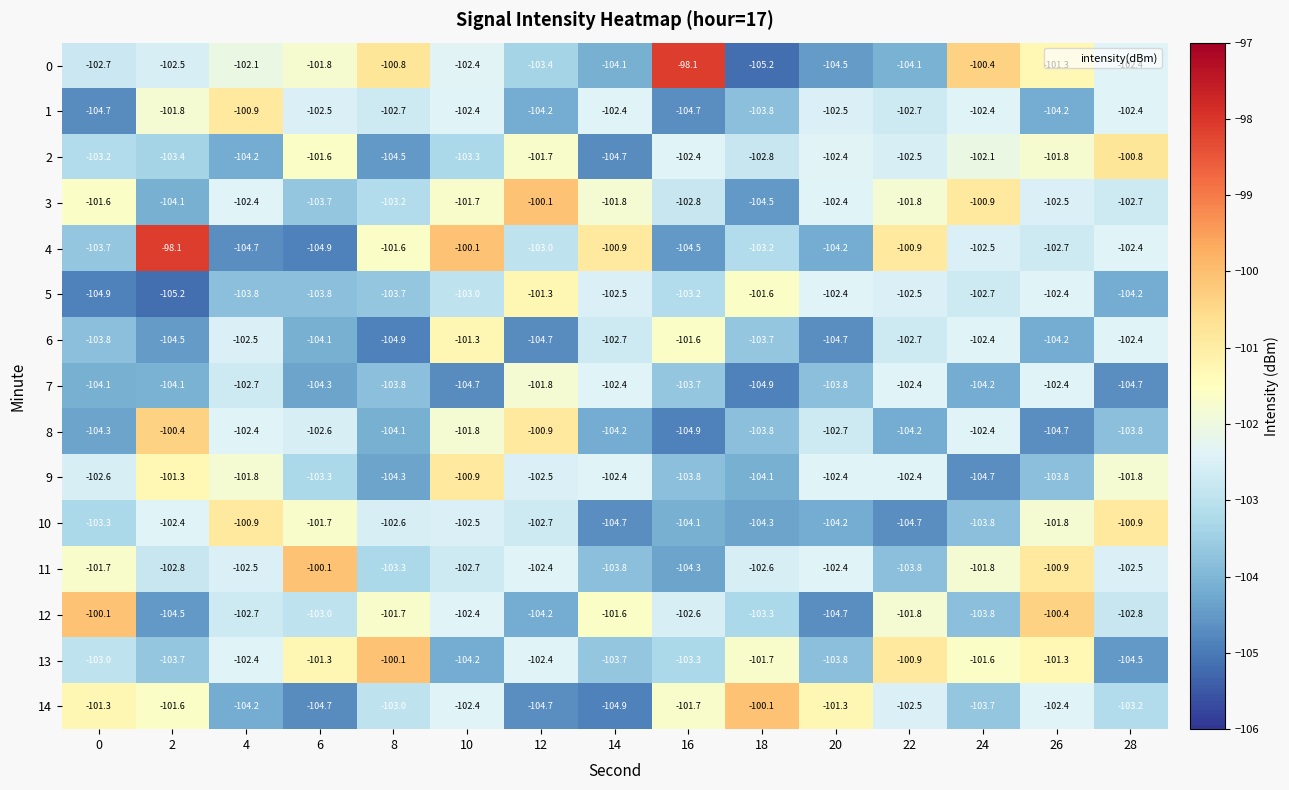

Between 6 and 10, which series saw the biggest shift?

4